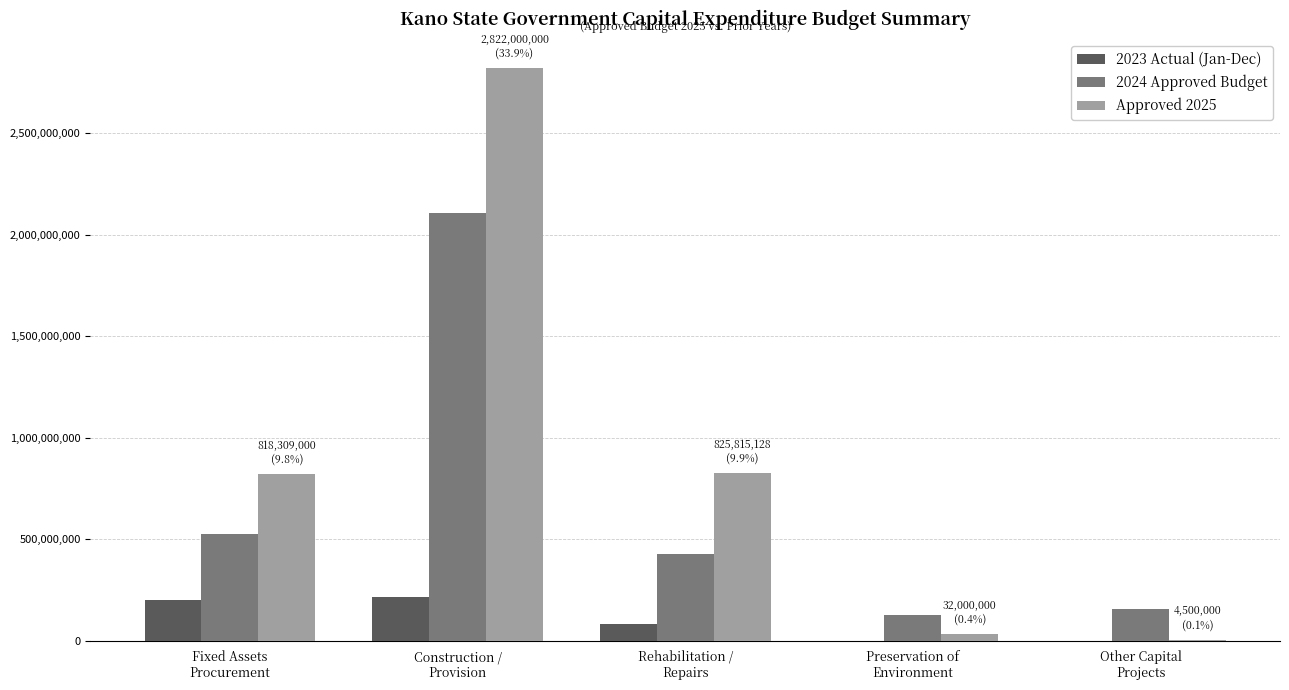

What are all the series names shown in the legend?

2023 Actual (Jan-Dec), 2024 Approved Budget, Approved 2025